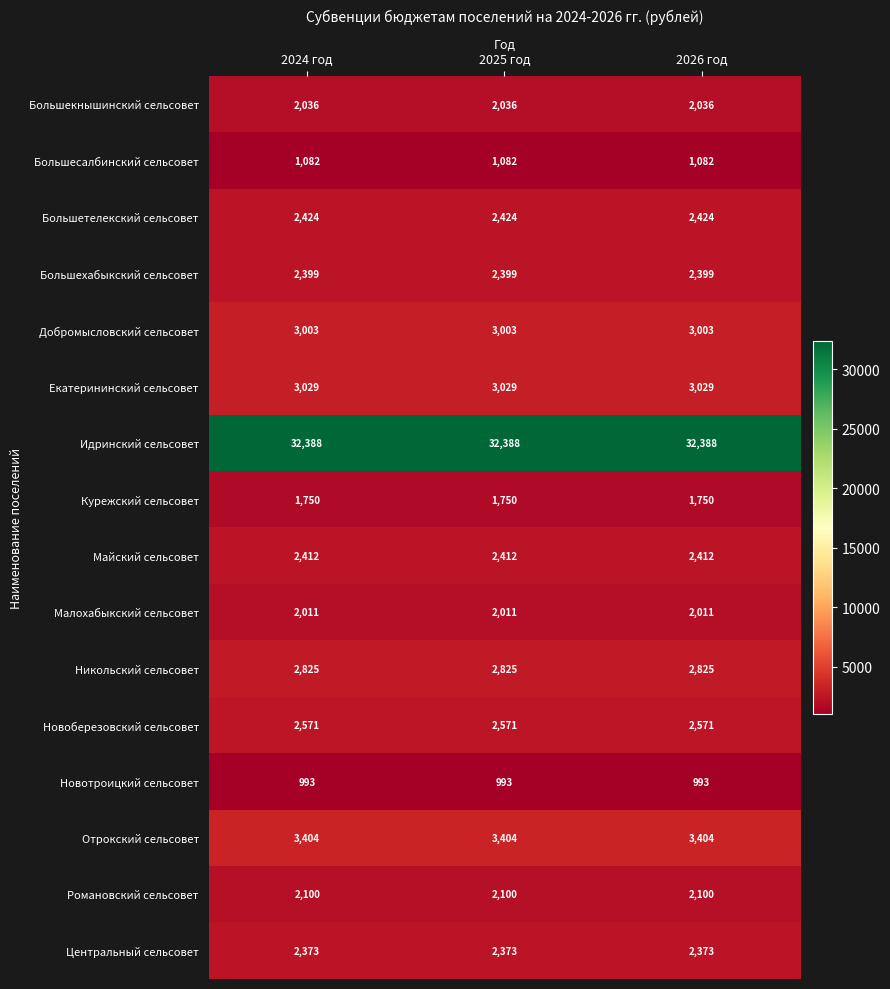

What is the spread (max minus min) of values at 2026 год?

31395